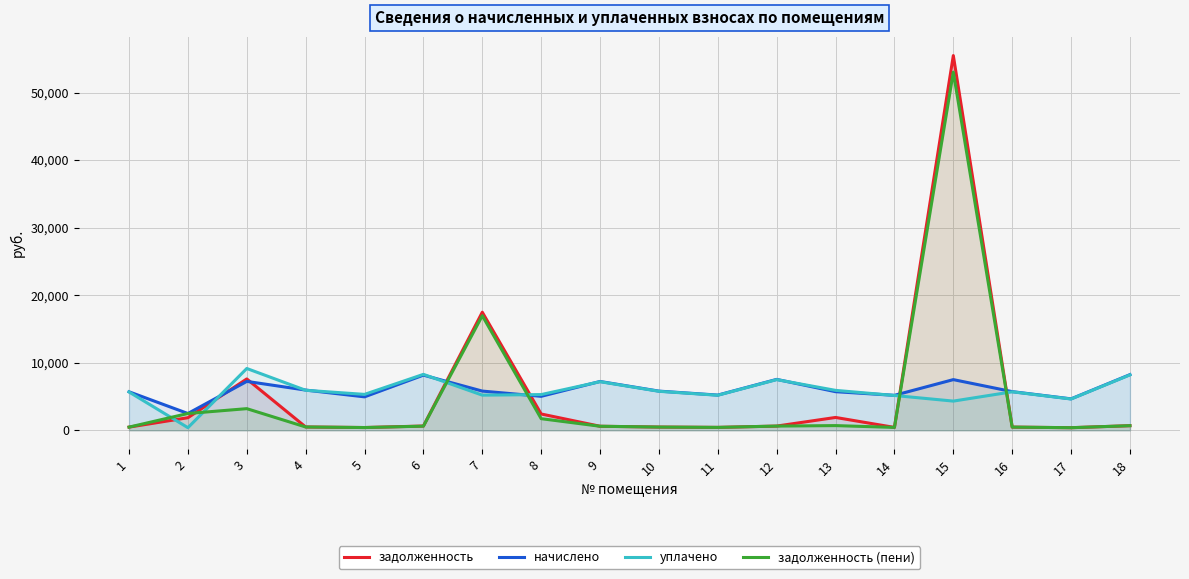

What is the difference between the начислено values at 17 and 3?

2585.0